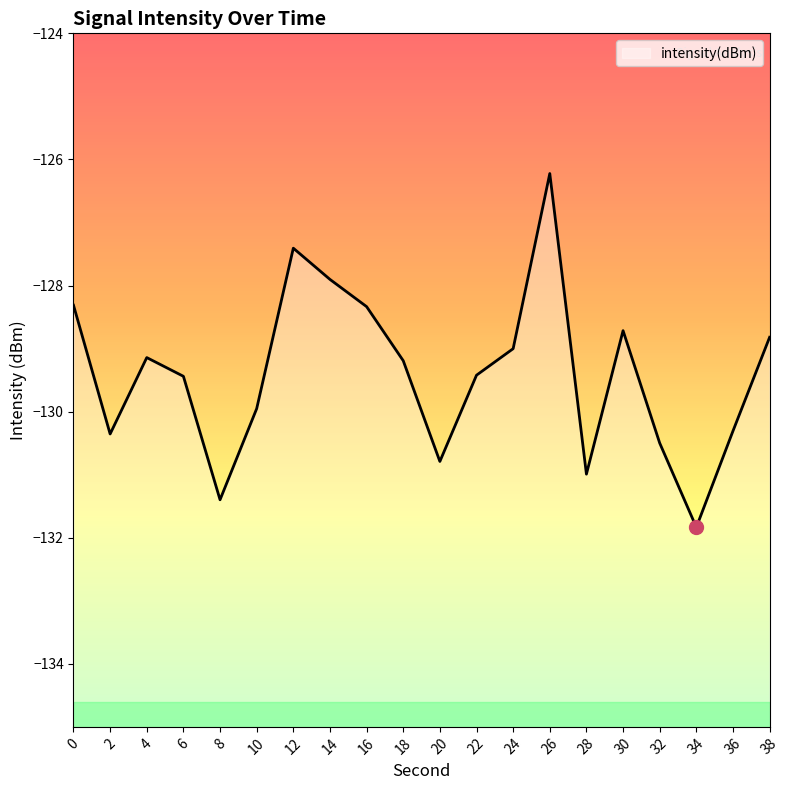

Reading left to right, list all the values displayed in this chart.

0=-128.3	2=-130.4	4=-129.1	6=-129.4	8=-131.4	10=-130.0	12=-127.4	14=-127.9	16=-128.3	18=-129.2	20=-130.8	22=-129.4	24=-129.0	26=-126.2	28=-131.0	30=-128.7	32=-130.5	34=-131.8	36=-130.3	38=-128.8